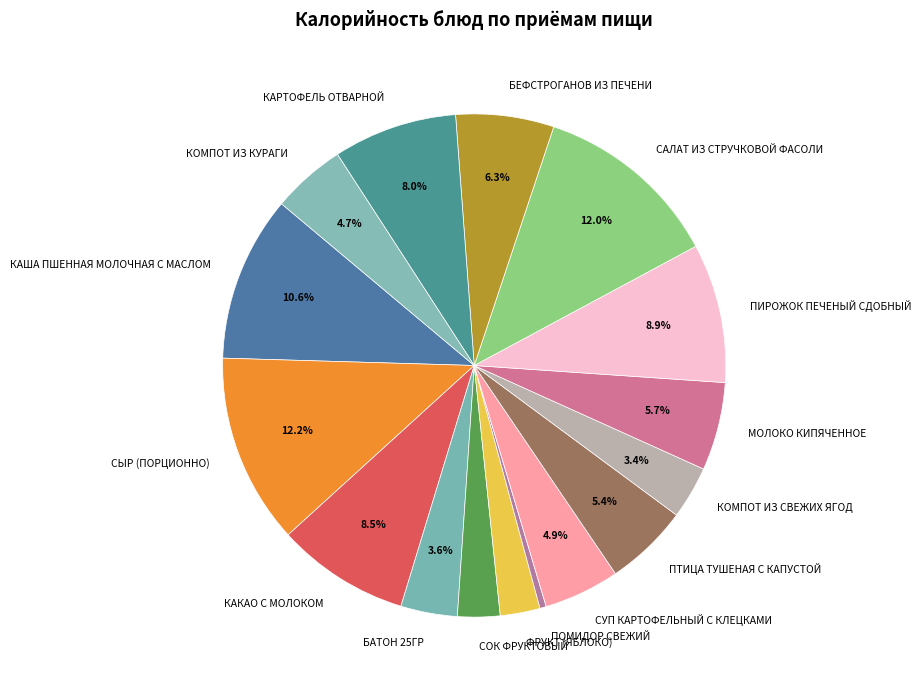

The ПТИЦА ТУШЕНАЯ С КАПУСТОЙ slice represents 1% of the pie. True or false?

False